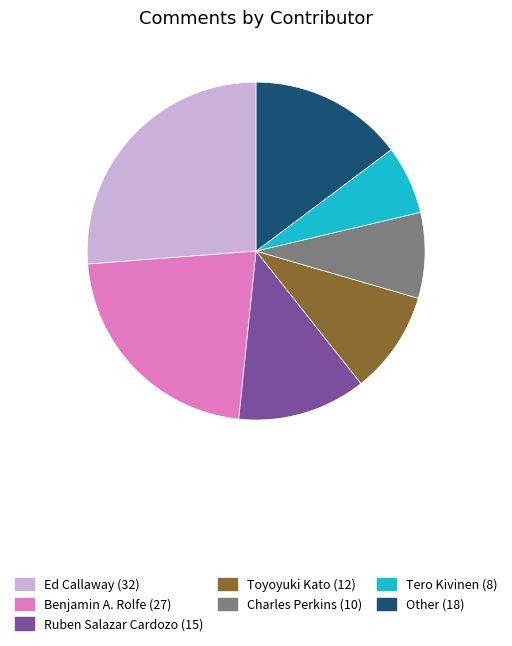

Is it true that Charles Perkins is 1% of the pie?

False